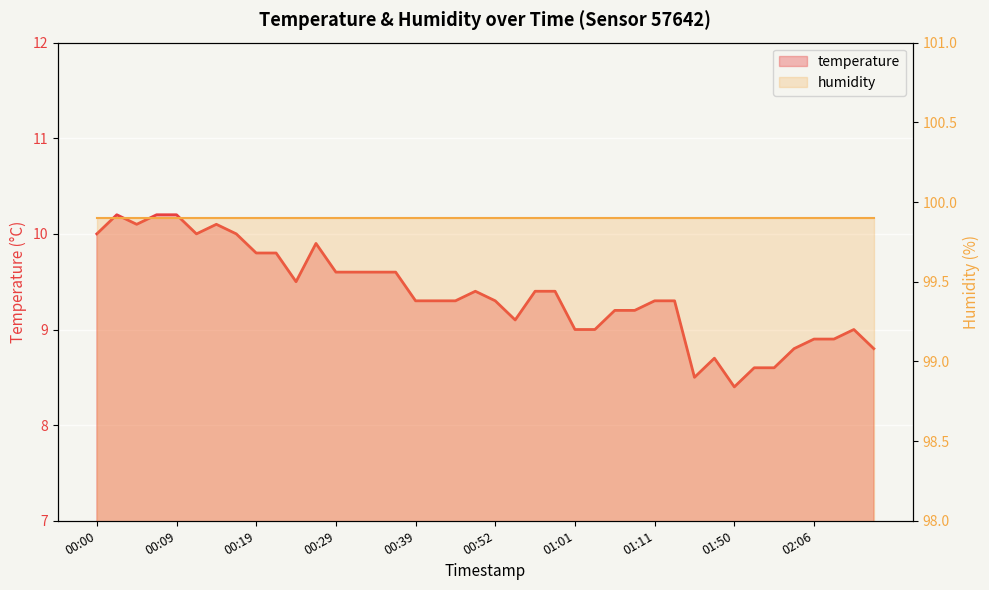

Approximately how many times larger is the value at 00:59 compared to 00:09?

0.9